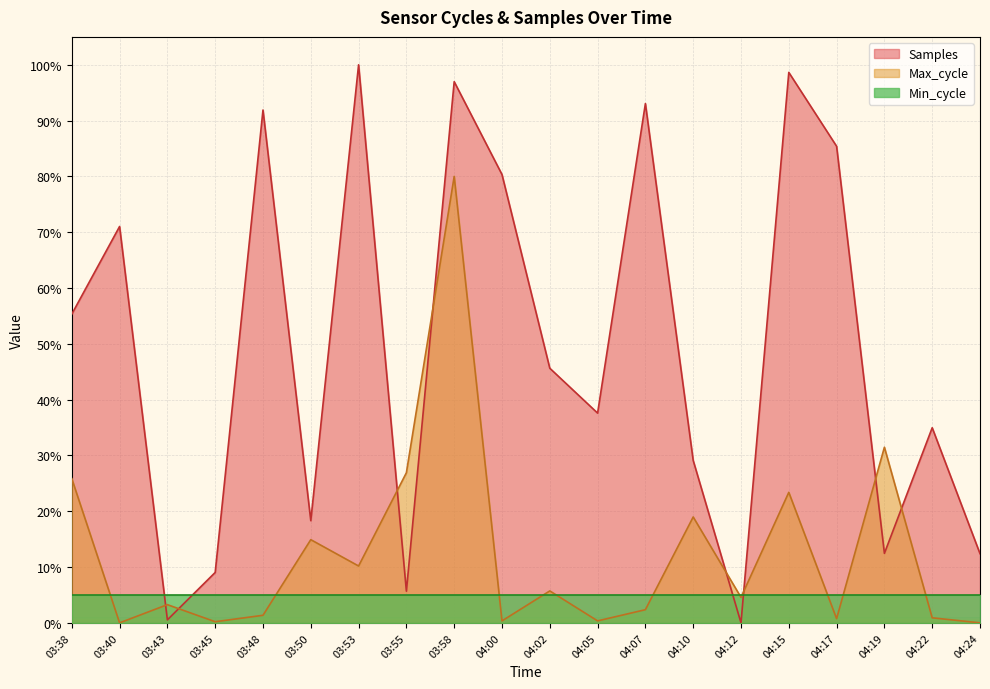

What is the highest value of the Samples series?

100.0